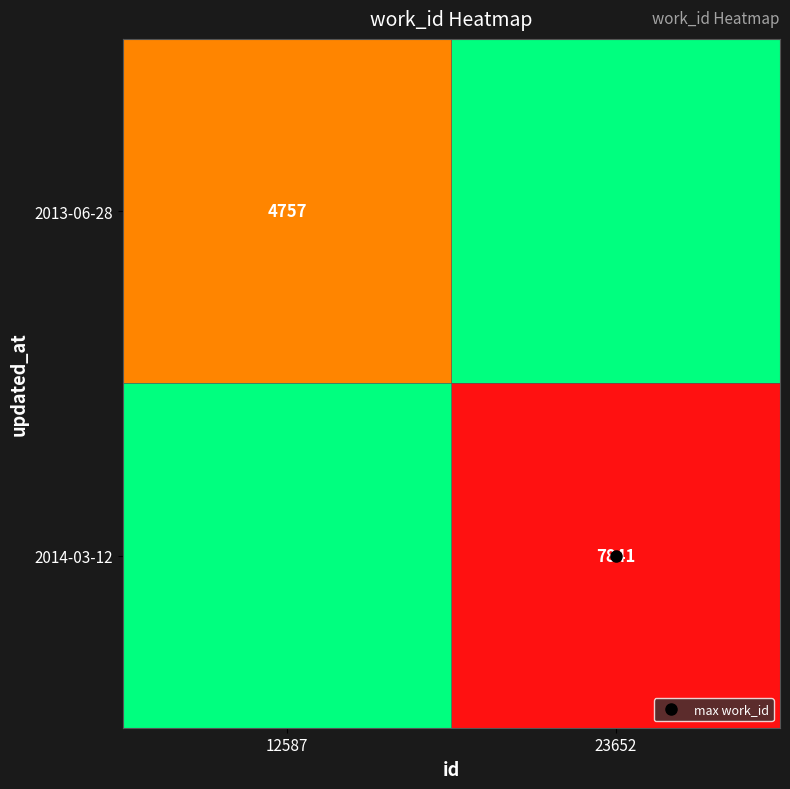

Rank the series at 12587 from lowest to highest value.

2014-03-12, 2013-06-28